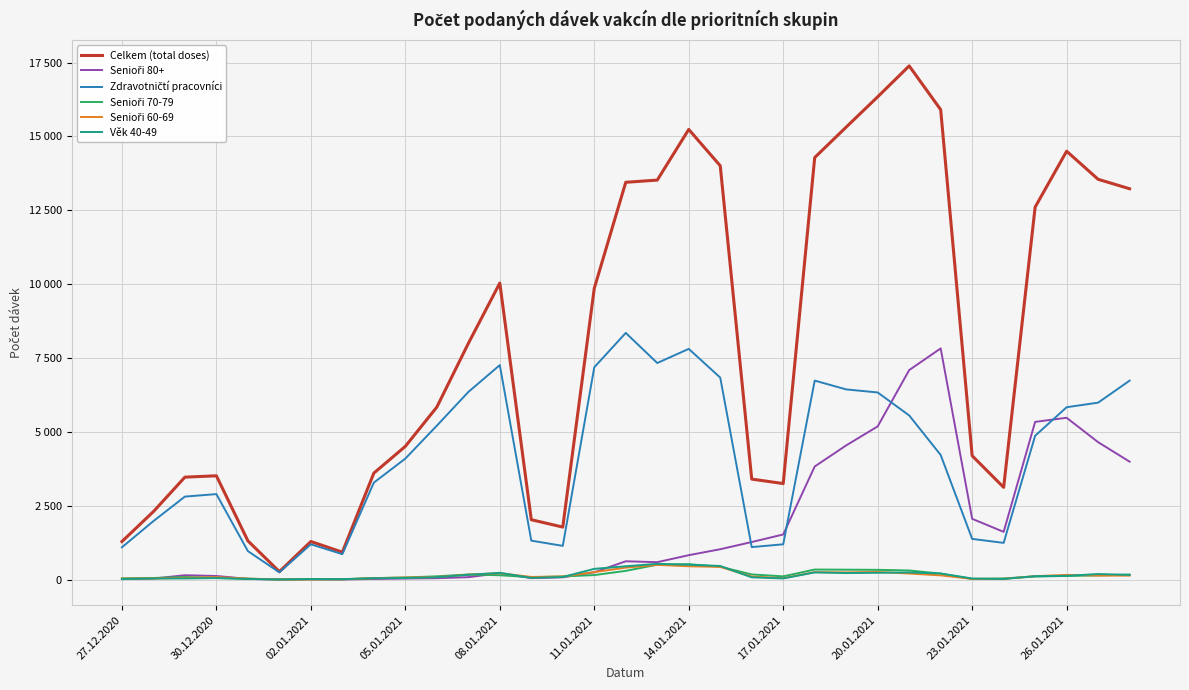

Which series has the widest spread of values?

Celkem (total doses)